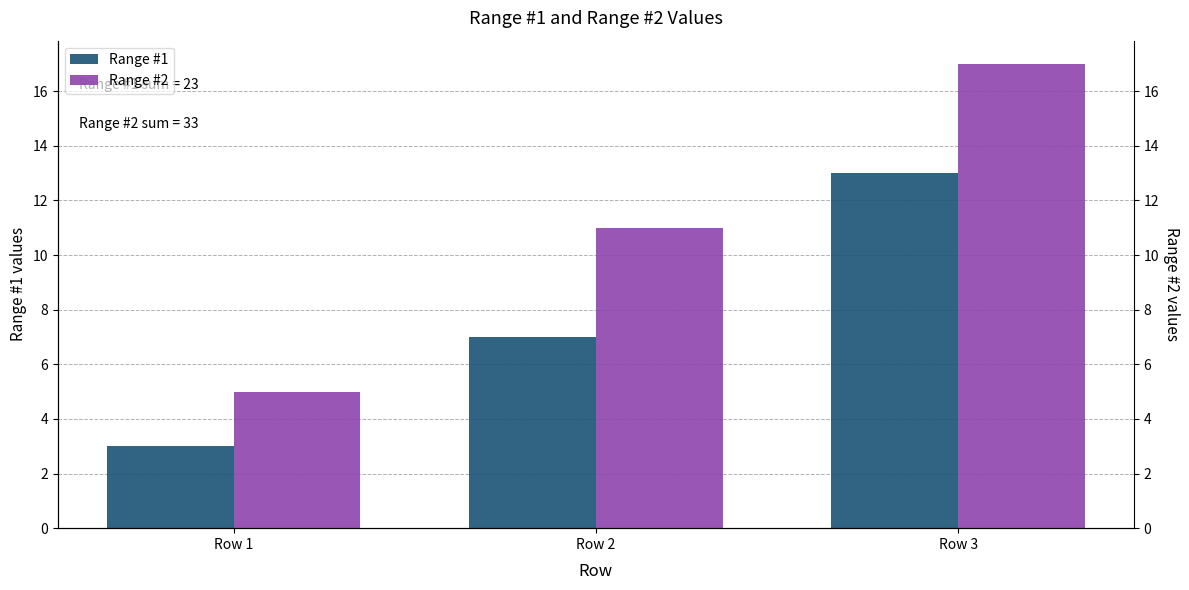

Count the Range #2 values in the range 5 to 17.

3